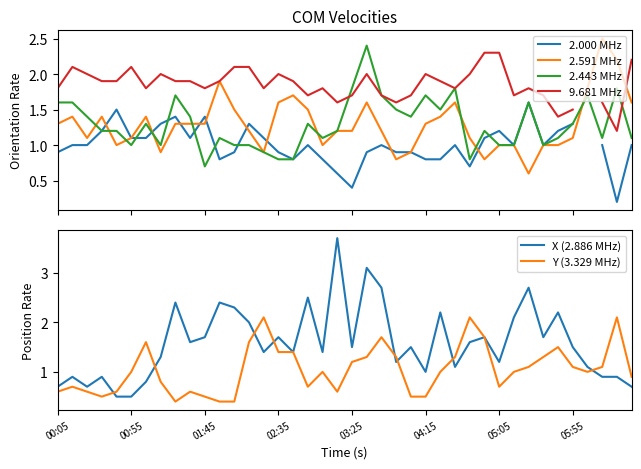

How many lines are shown in the chart?

6